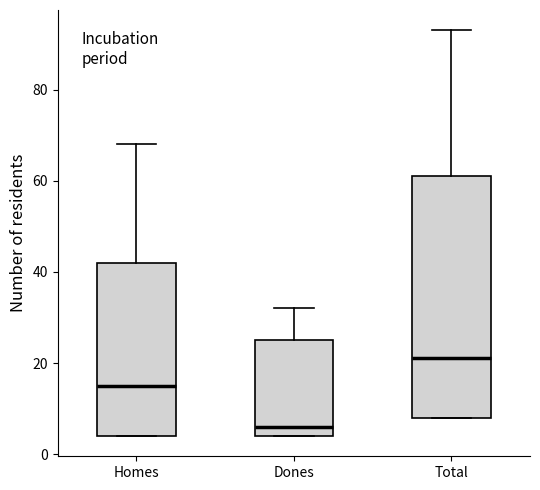

Comparing the boxes themselves (not the whiskers), which one is the tallest?

Total